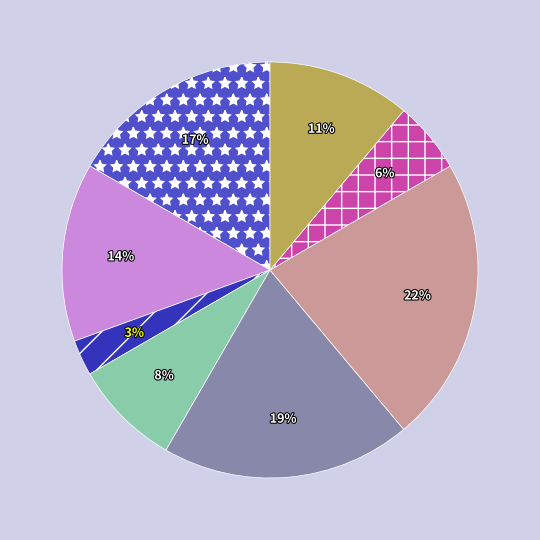

To the nearest percent, what is the difference between the largest and smallest slice percentages?

19%